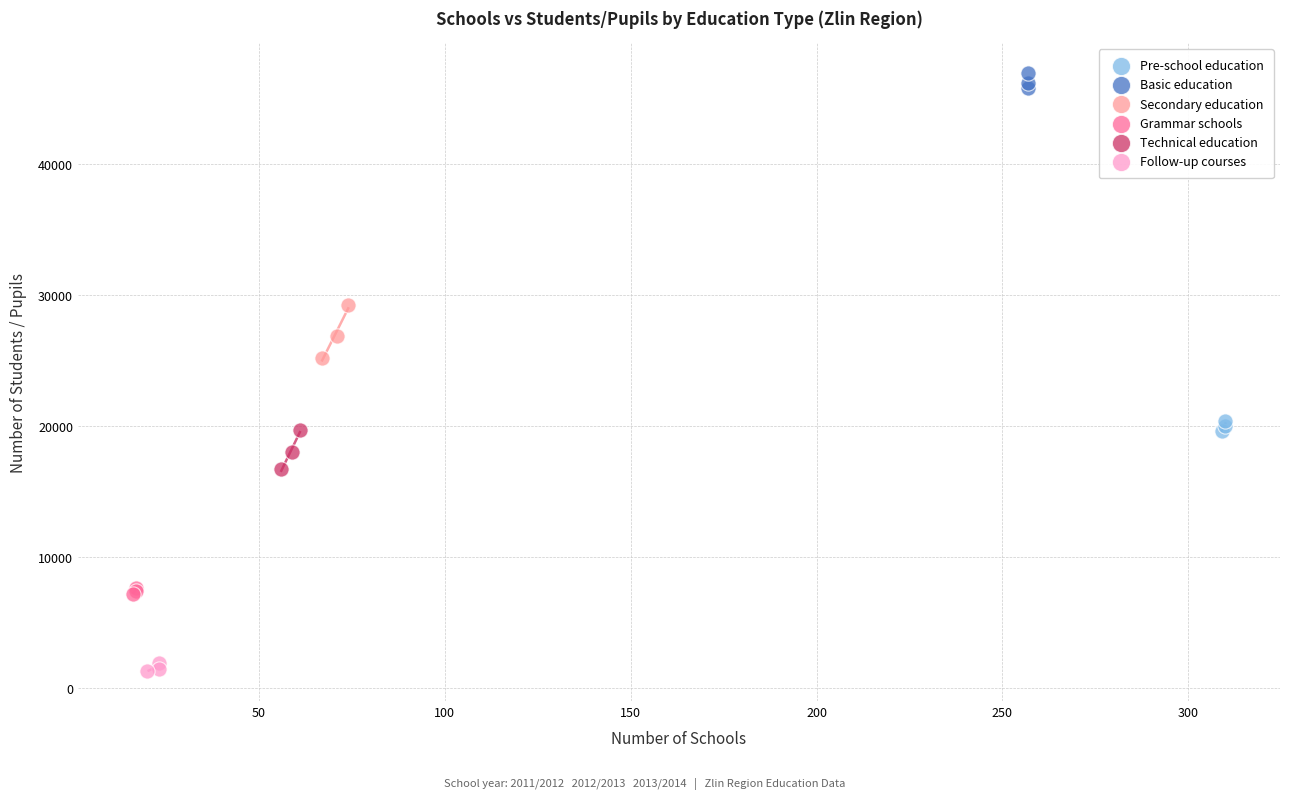

Which series reaches the minimum Y coordinate?

Follow-up courses